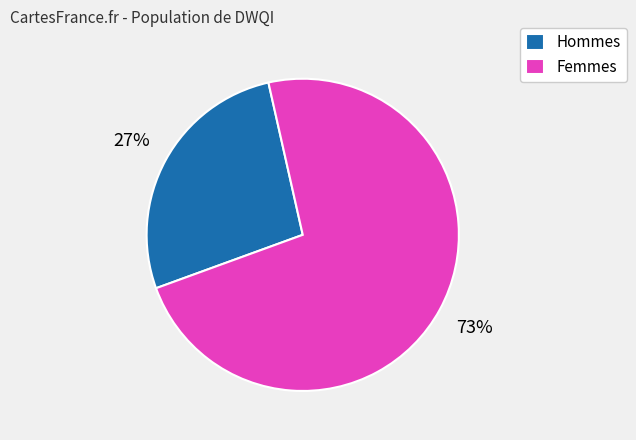

How many slices are in this pie chart?

2